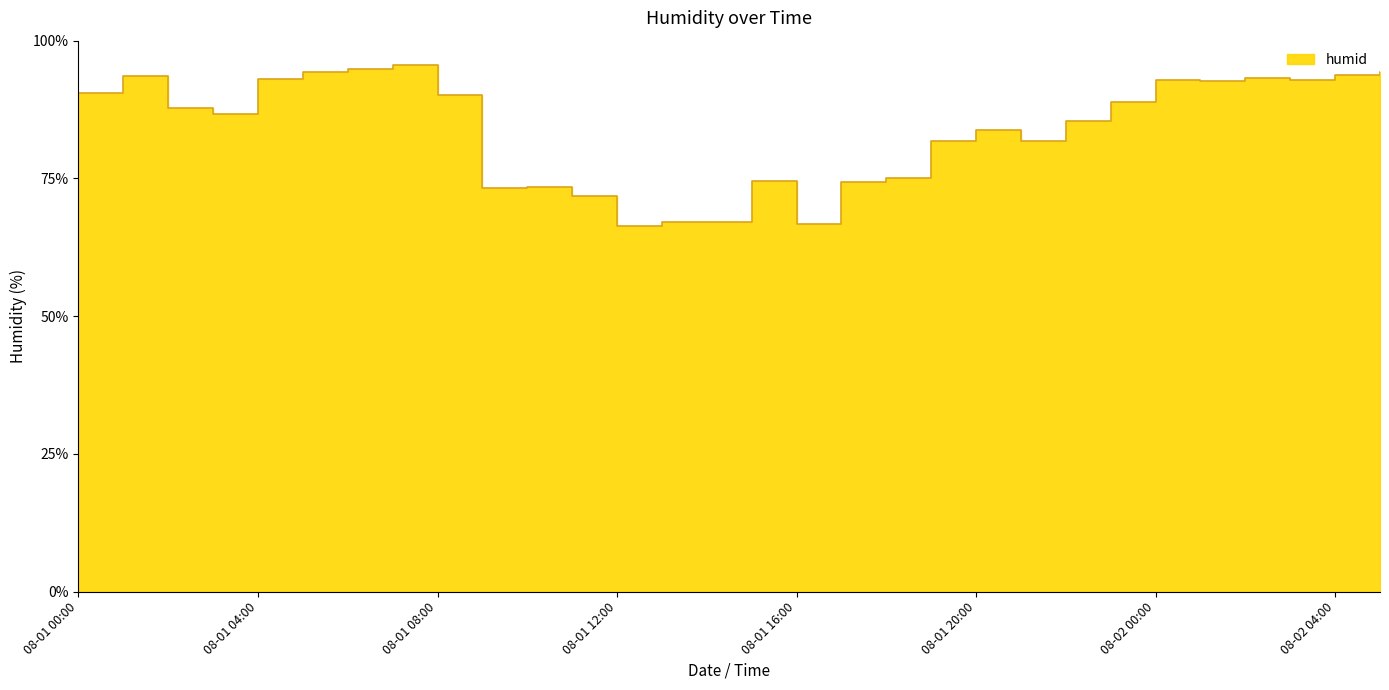

At which category does the data reach its first local peak?

08-01 01:00